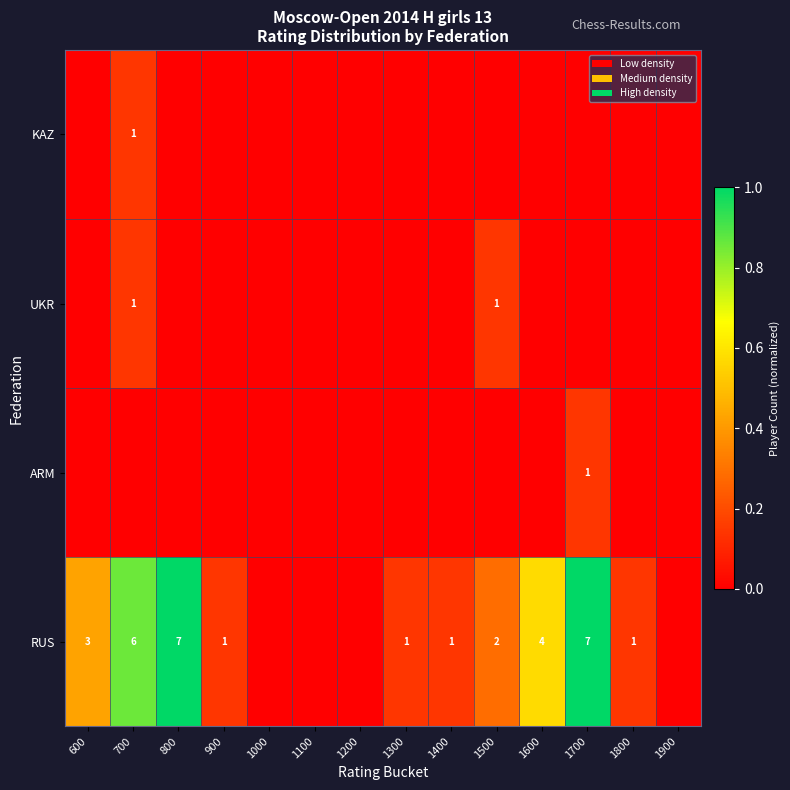

The RUS series shows 1 at 1300. True or false?

True